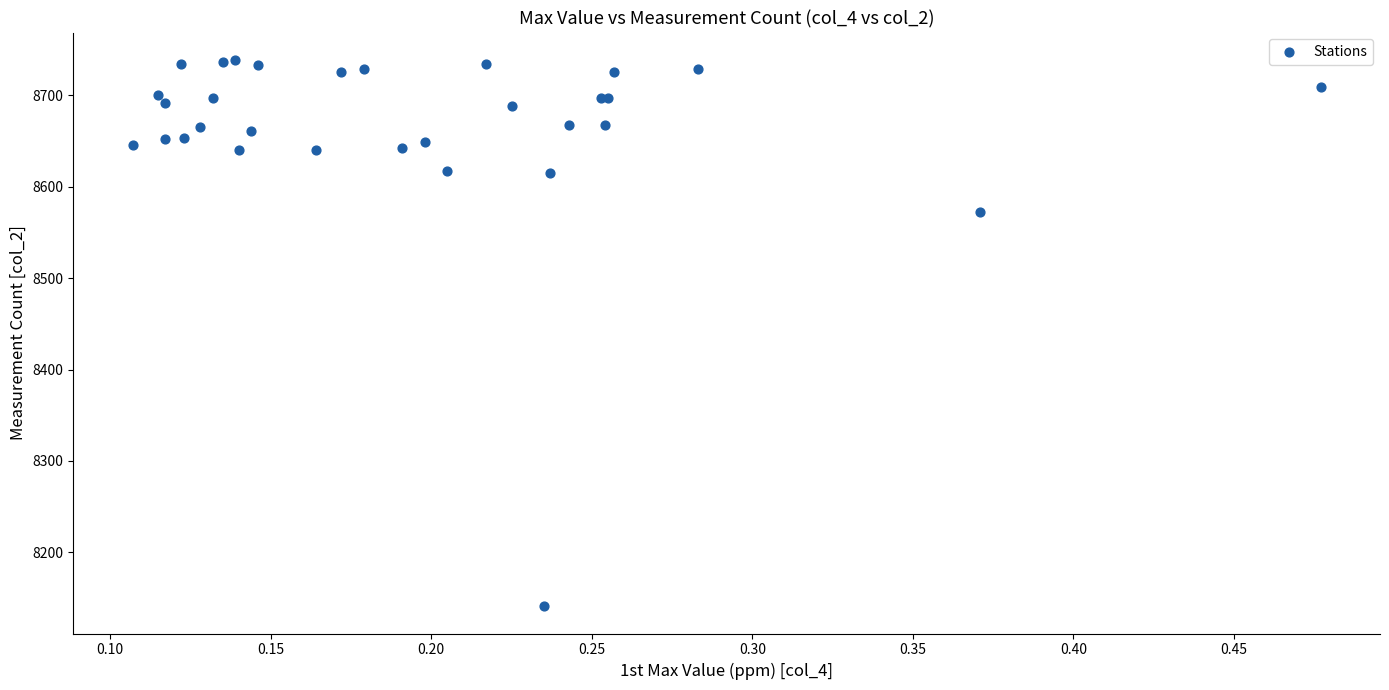

What Y value in the scatter plot is closest to 8440?

8573